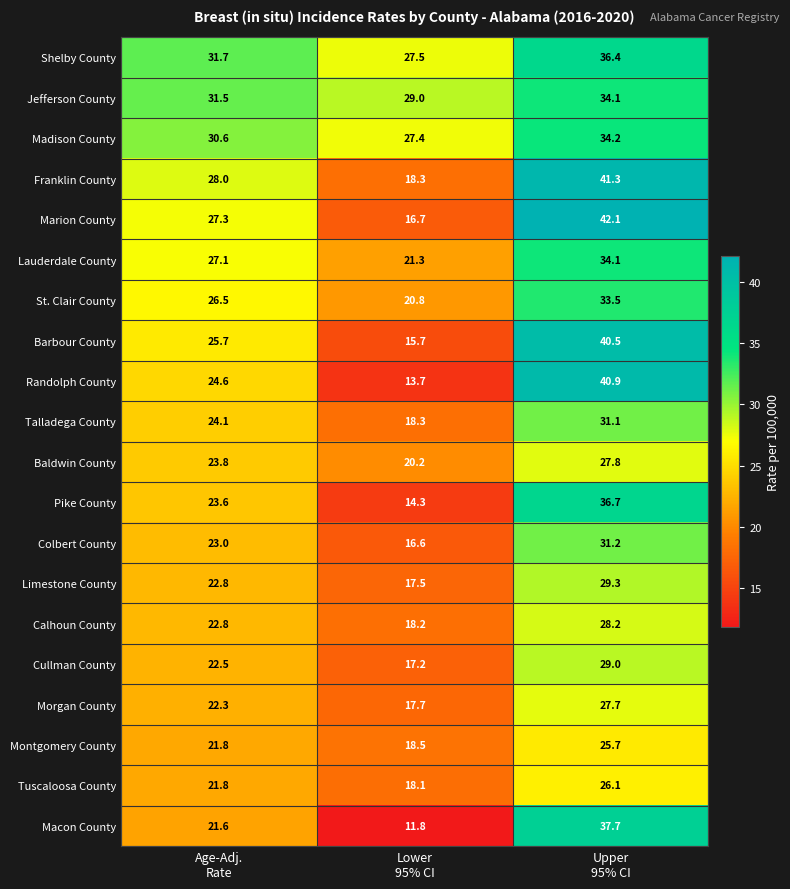

What is the greatest value displayed?

42.1